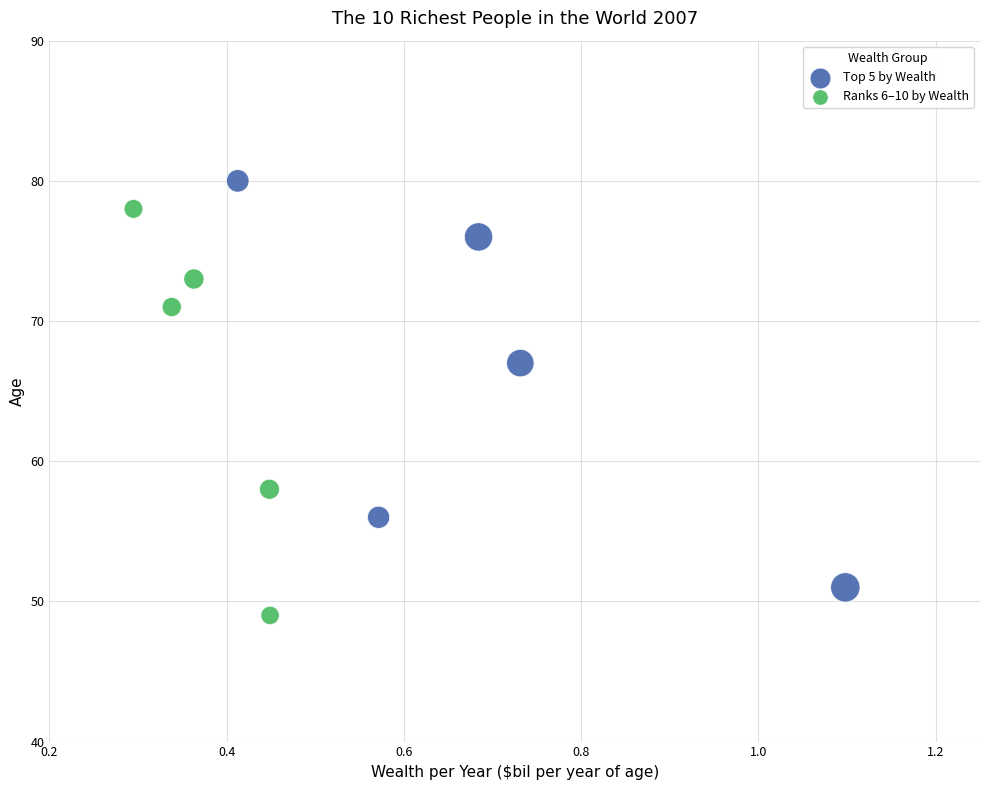

Which series contains the highest Y value?

Top 5 by Wealth